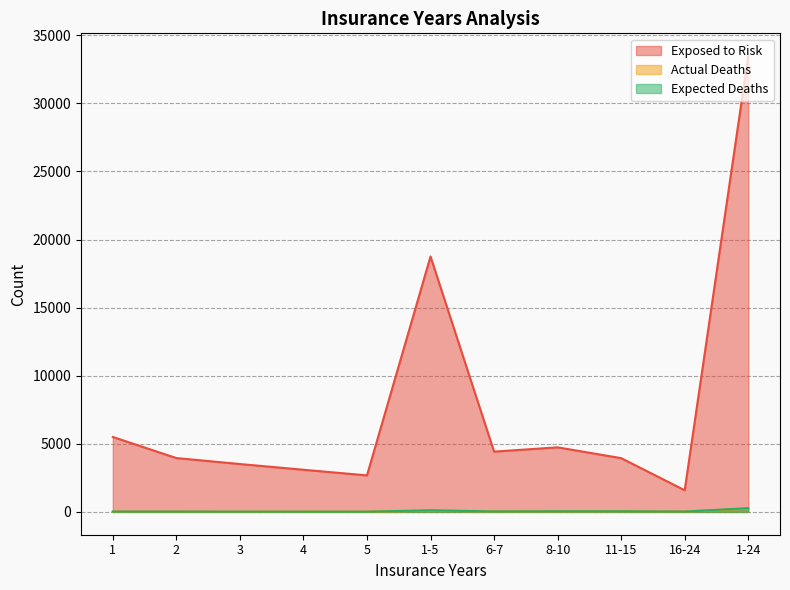

What is the approximate value of Exposed to Risk at 6-7?

4429.0